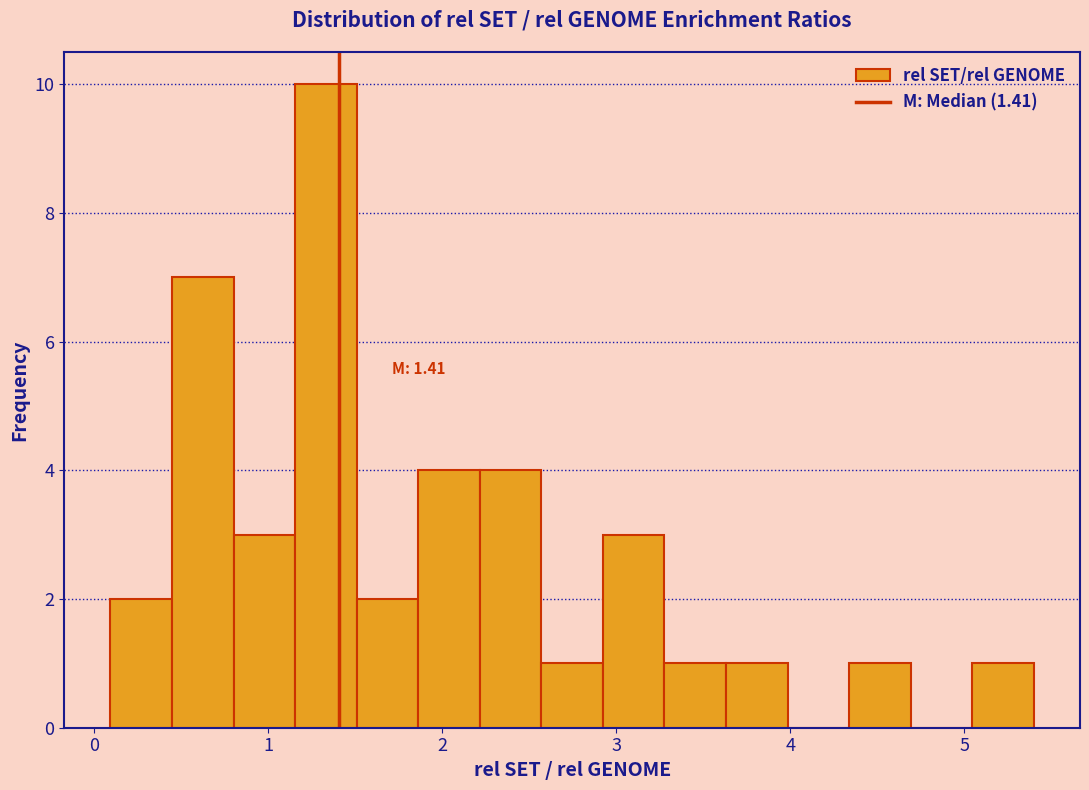

Read against the x-axis, roughly where is the centre of the tallest bar?

1.3